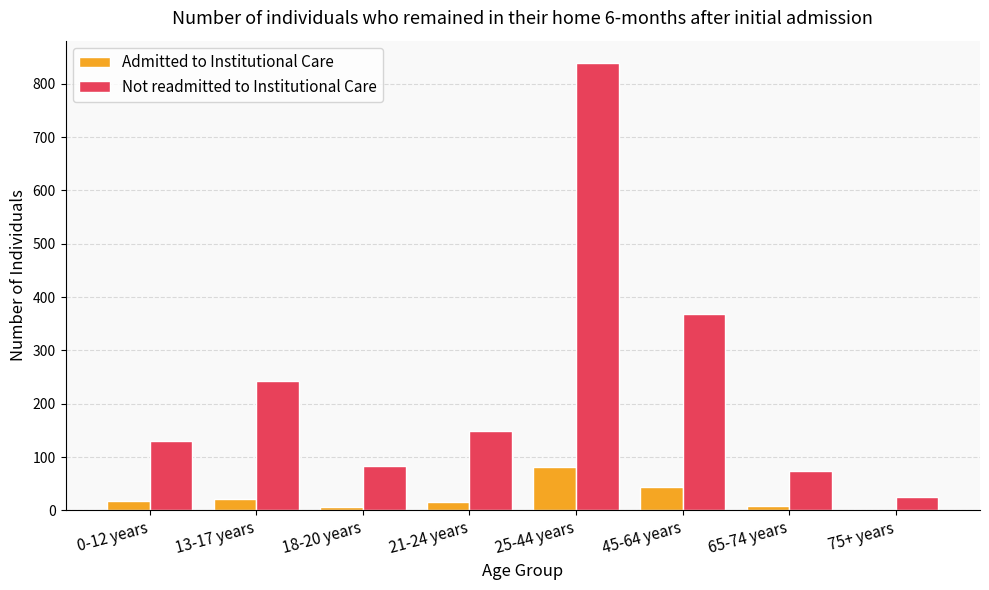

What is the total value across all series at 25-44 years?

920